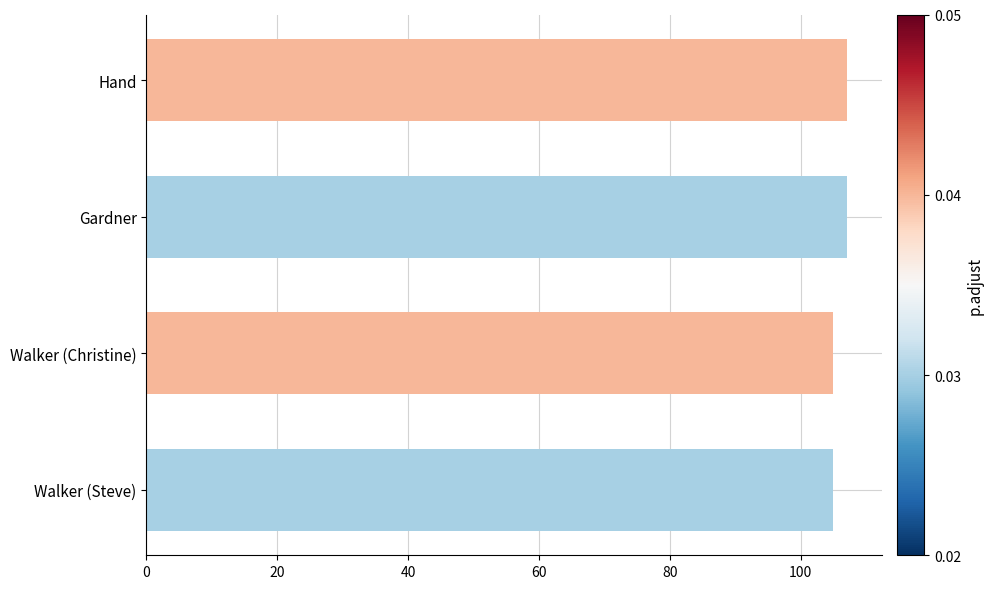

What is the ratio of the value at Walker (Christine) to the value at Hand?

1.0